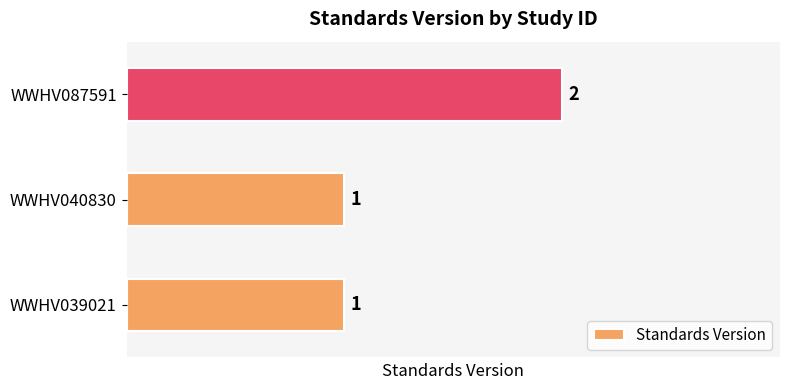

Which category has the highest value across all series?

WWHV087591